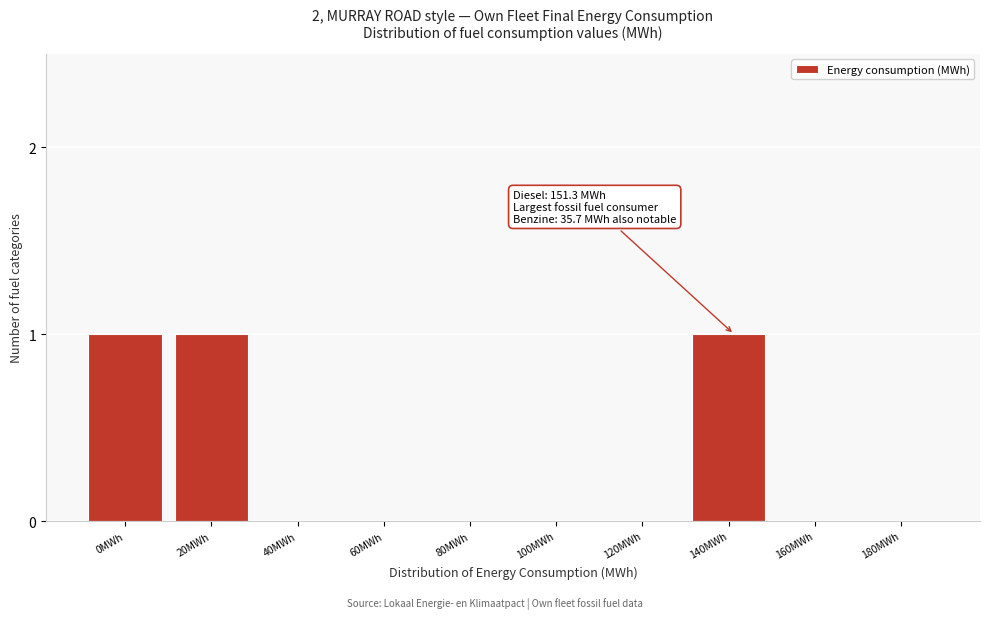

Reading right to left, transcribe all the data shown in this chart.

180MWh=0	160MWh=0	140MWh=1	120MWh=0	100MWh=0	80MWh=0	60MWh=0	40MWh=0	20MWh=1	0MWh=1